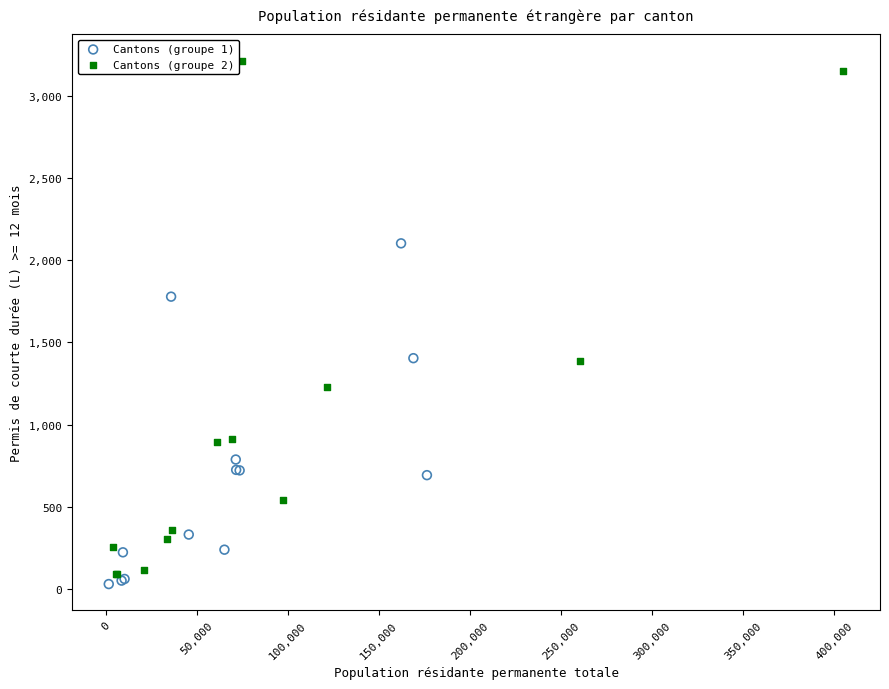

Which series has the largest Y range (max minus min)?

Cantons (groupe 2)